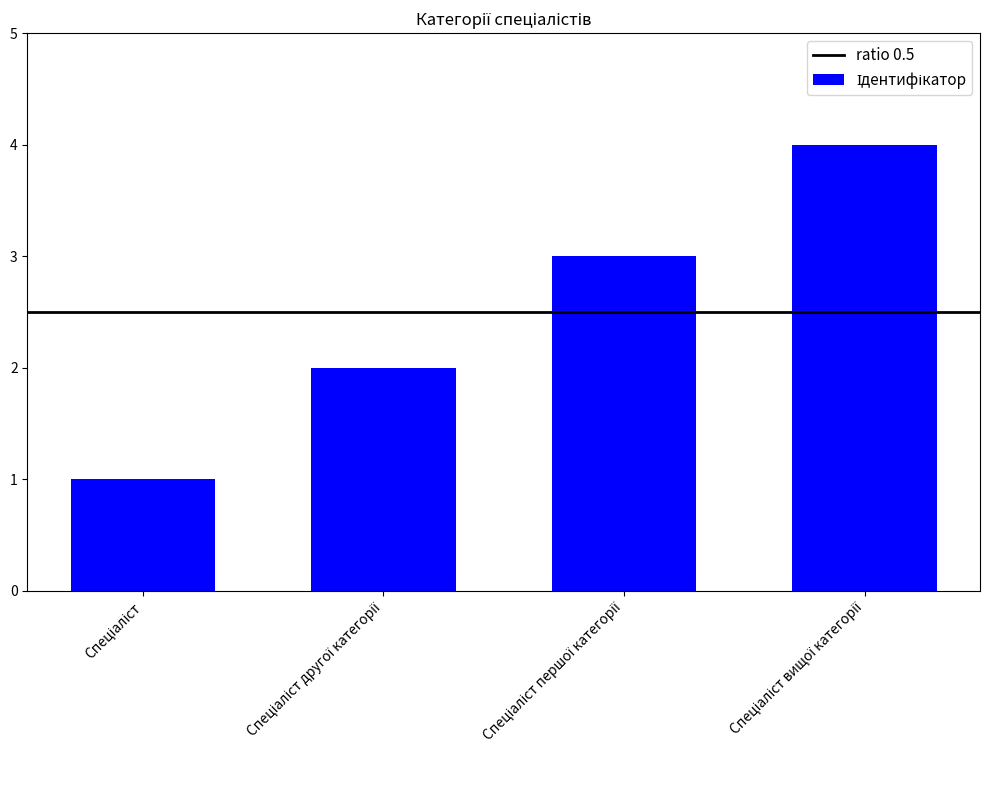

What is the difference between the second highest and minimum values?

2